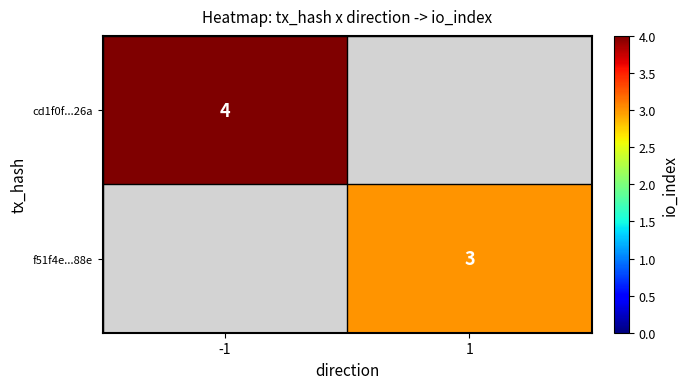

The value of f51f4e...88e at 1 is 1. True or false?

False